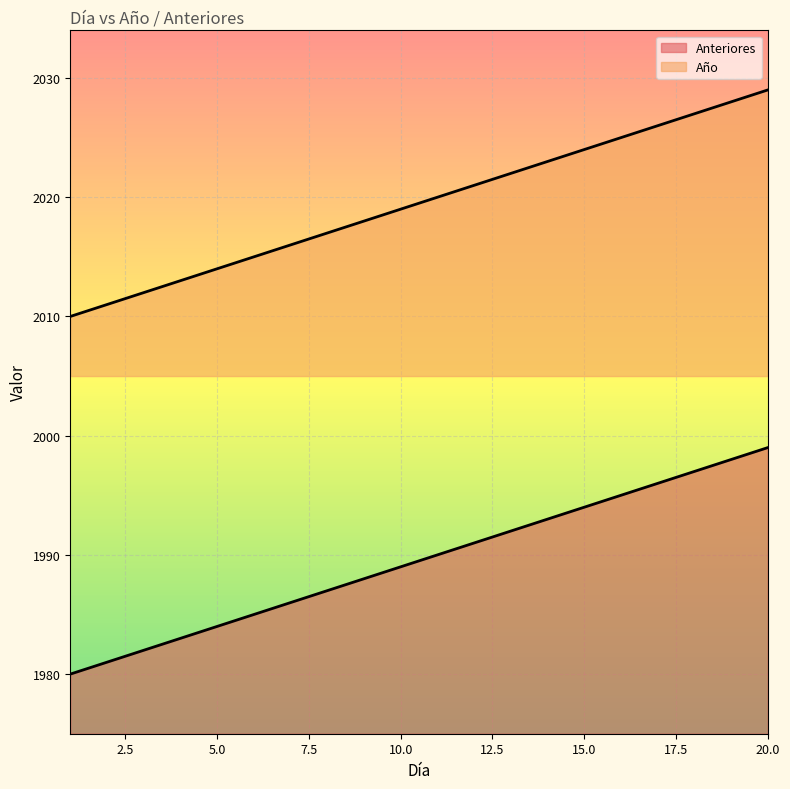

List the labels in order of Año value, largest first.

20, 19, 18, 17, 16, 15, 14, 13, 12, 11, 10, 9, 8, 7, 6, 5, 4, 3, 2, 1